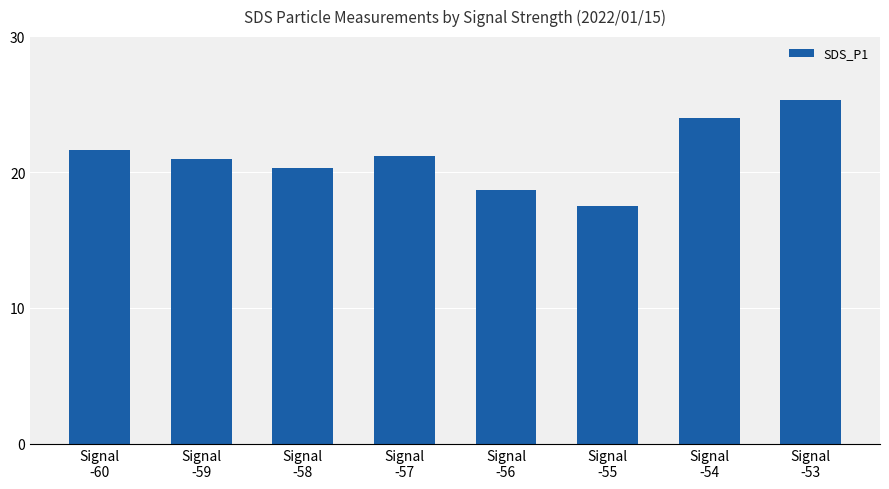

Are the bars grouped side by side (vs. stacked)?

No